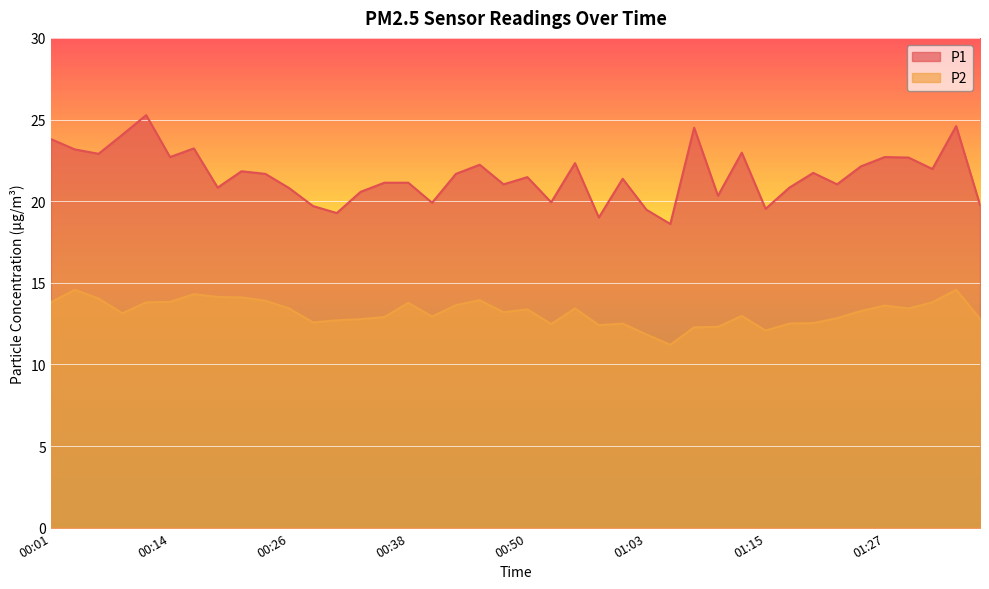

What value does the P1 series have at 00:53?

19.9